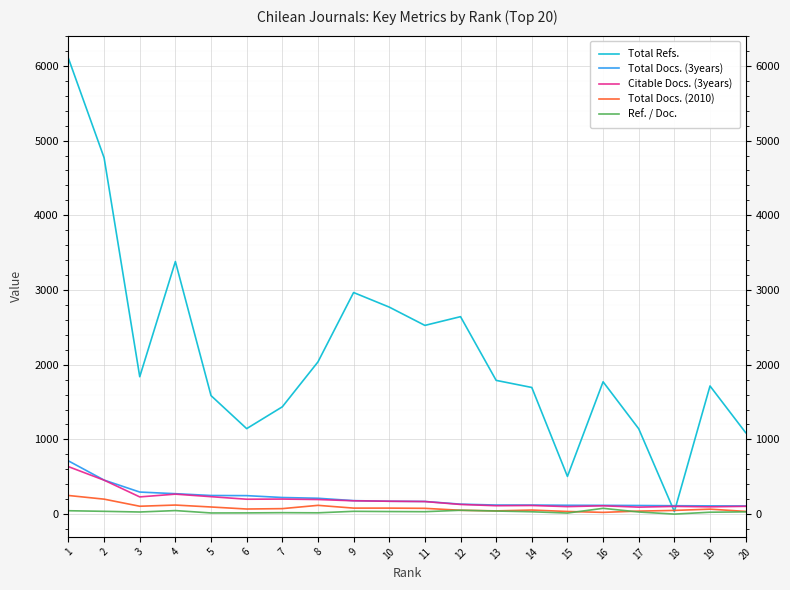

What is the value of the Total Docs. (3years) point at the 9th from the left?

180